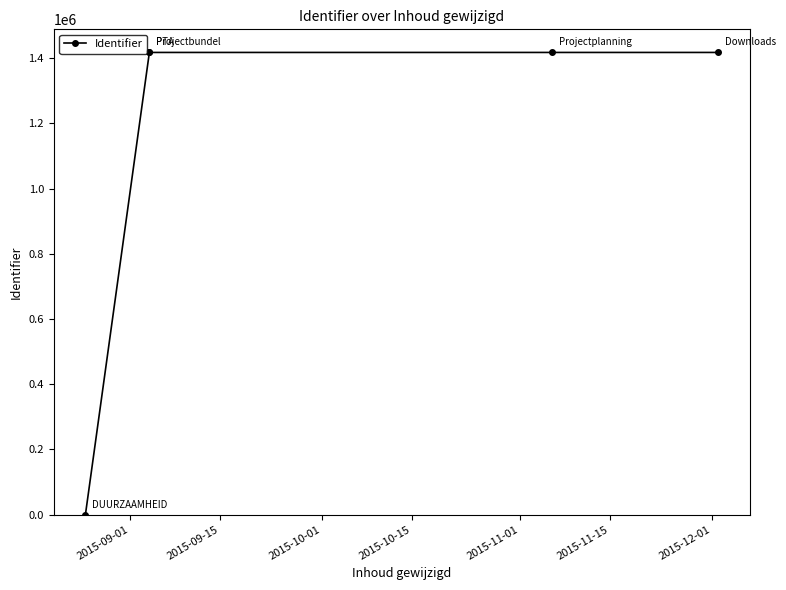

What is the change in value from 2015-10-15 to 2015-11-01?

+2